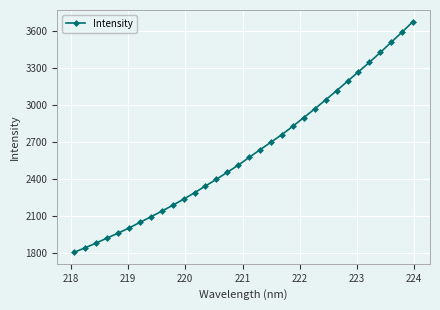

How many categories are shown in the chart?

32